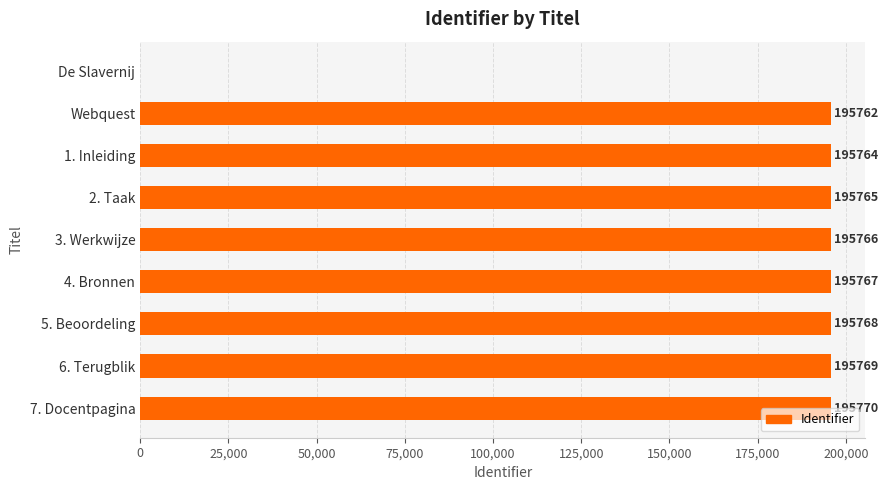

What is the sum of all values?

1566131